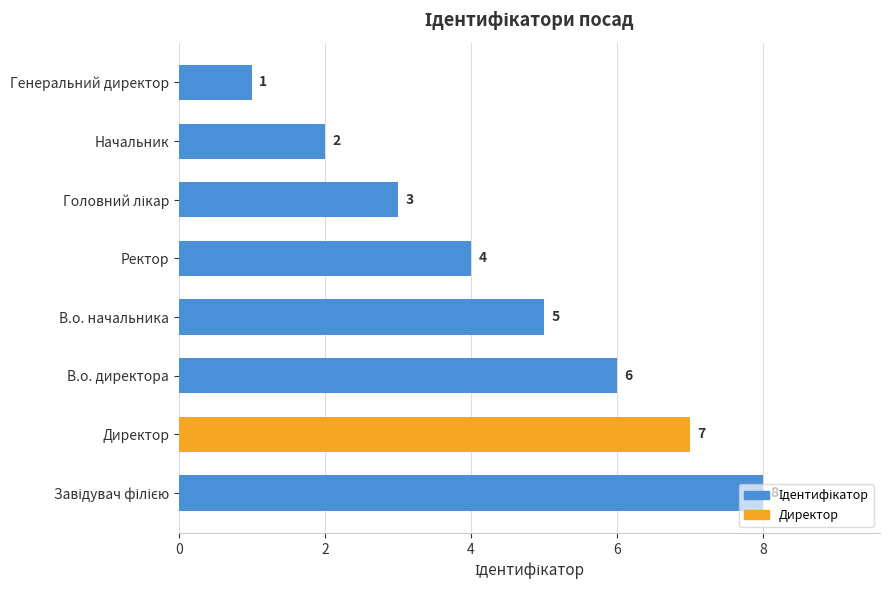

Count the values in the range 3 to 7.

5